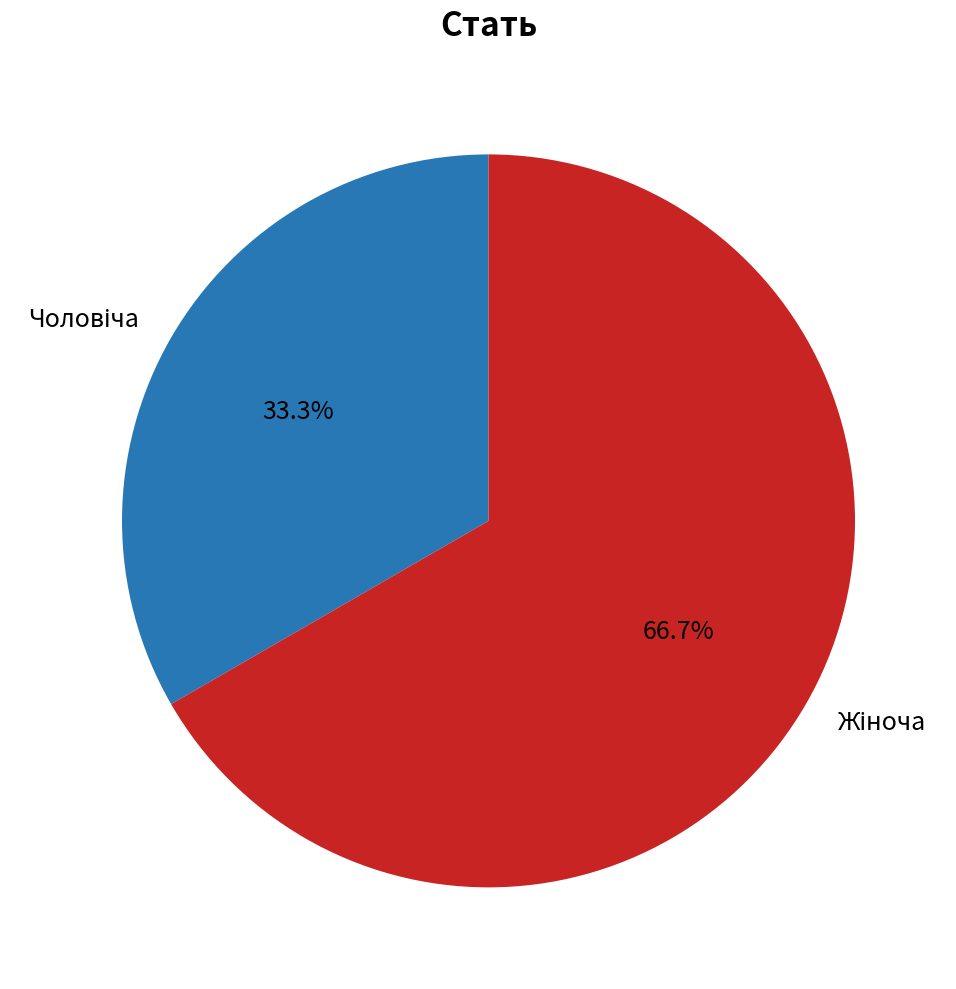

How many slices are in this pie chart?

2